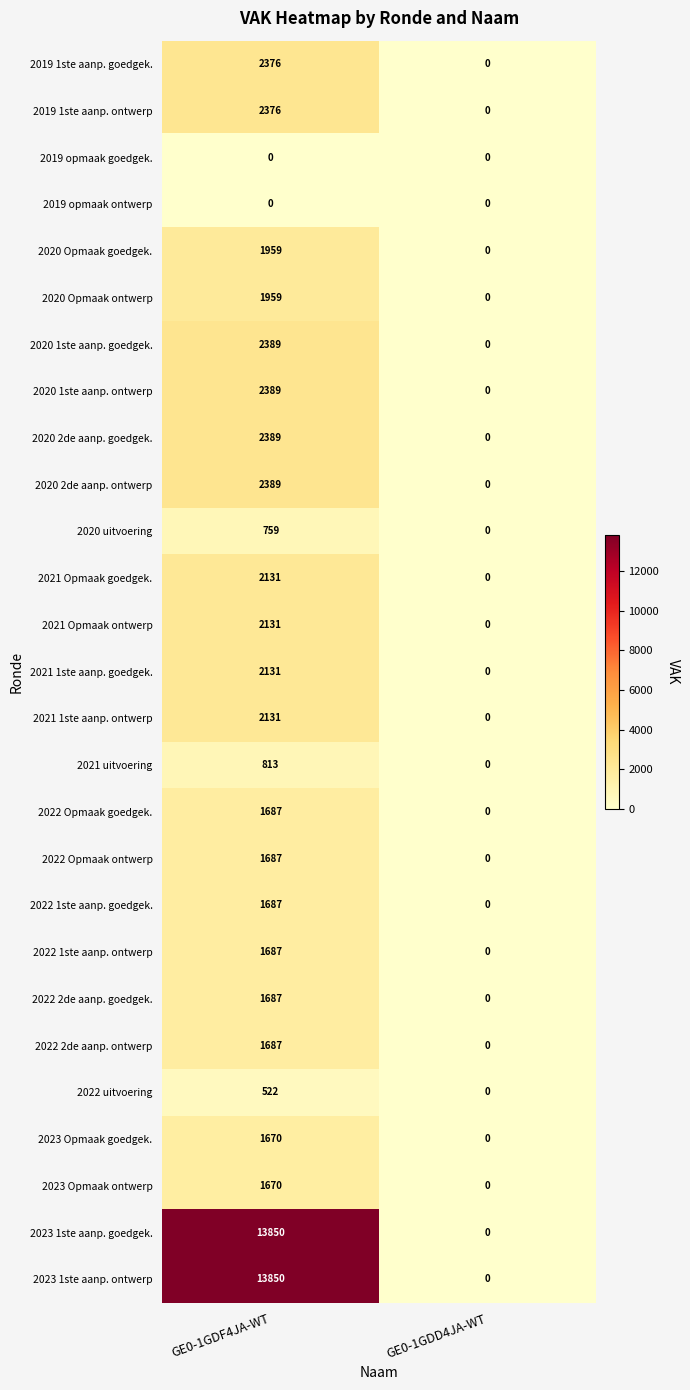

Count the number of categories in the chart.

2